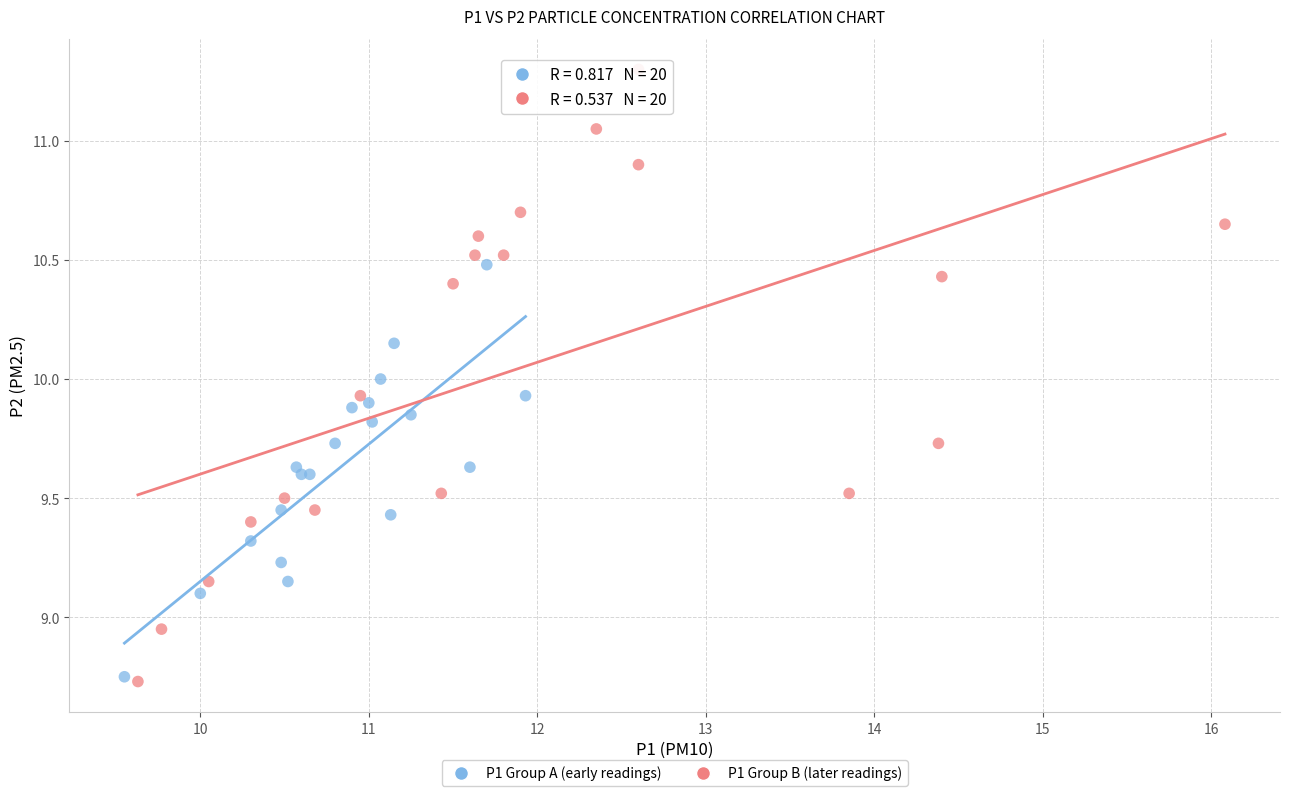

Which series has the widest spread of Y values?

P1 Group B (later readings)